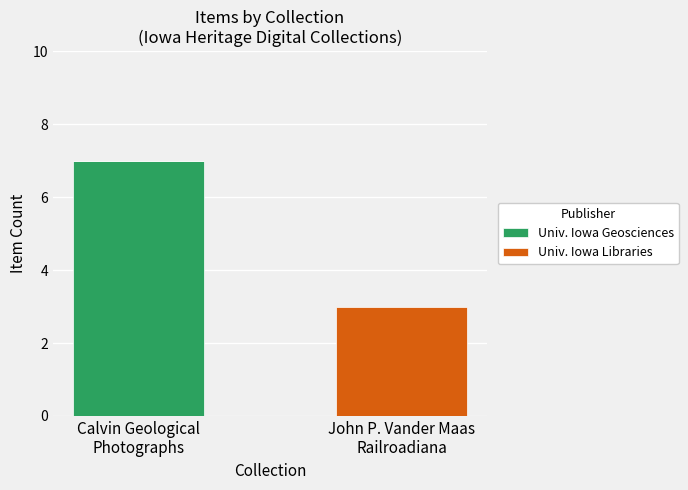

What is the sum of all Univ. Iowa Geosciences values?

7